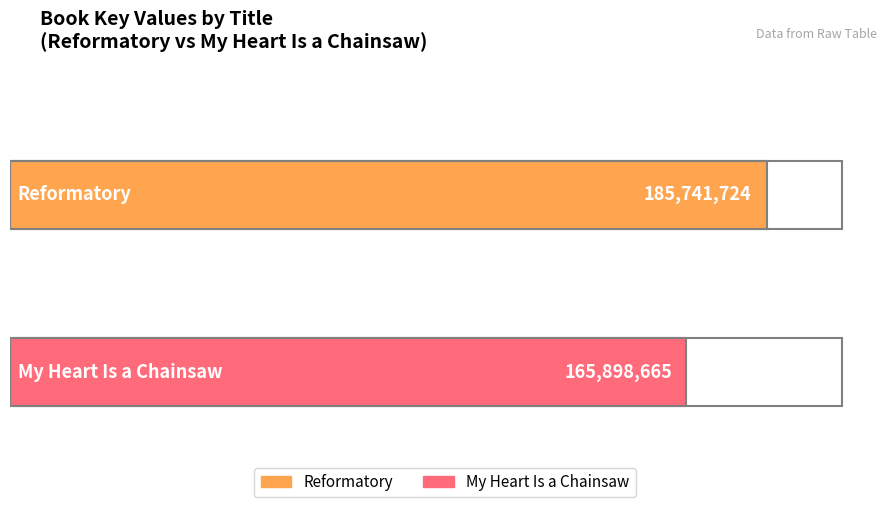

The value at My Heart Is a Chainsaw is 55453590. True or false?

False